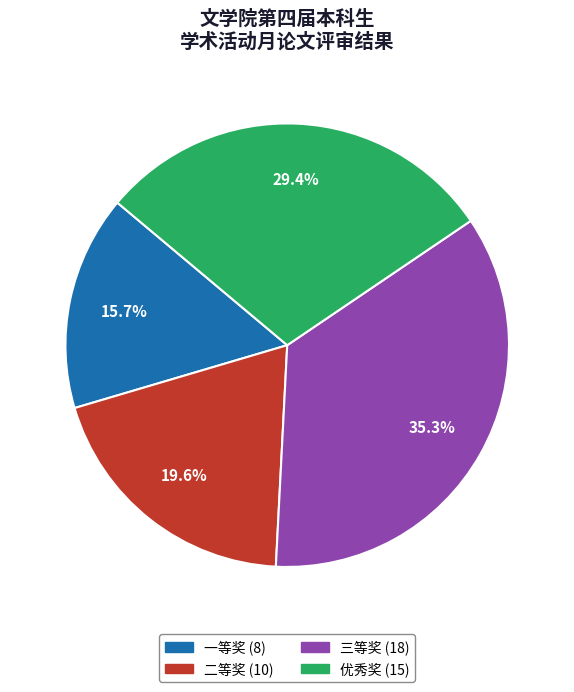

Is there a majority slice in this chart?

No